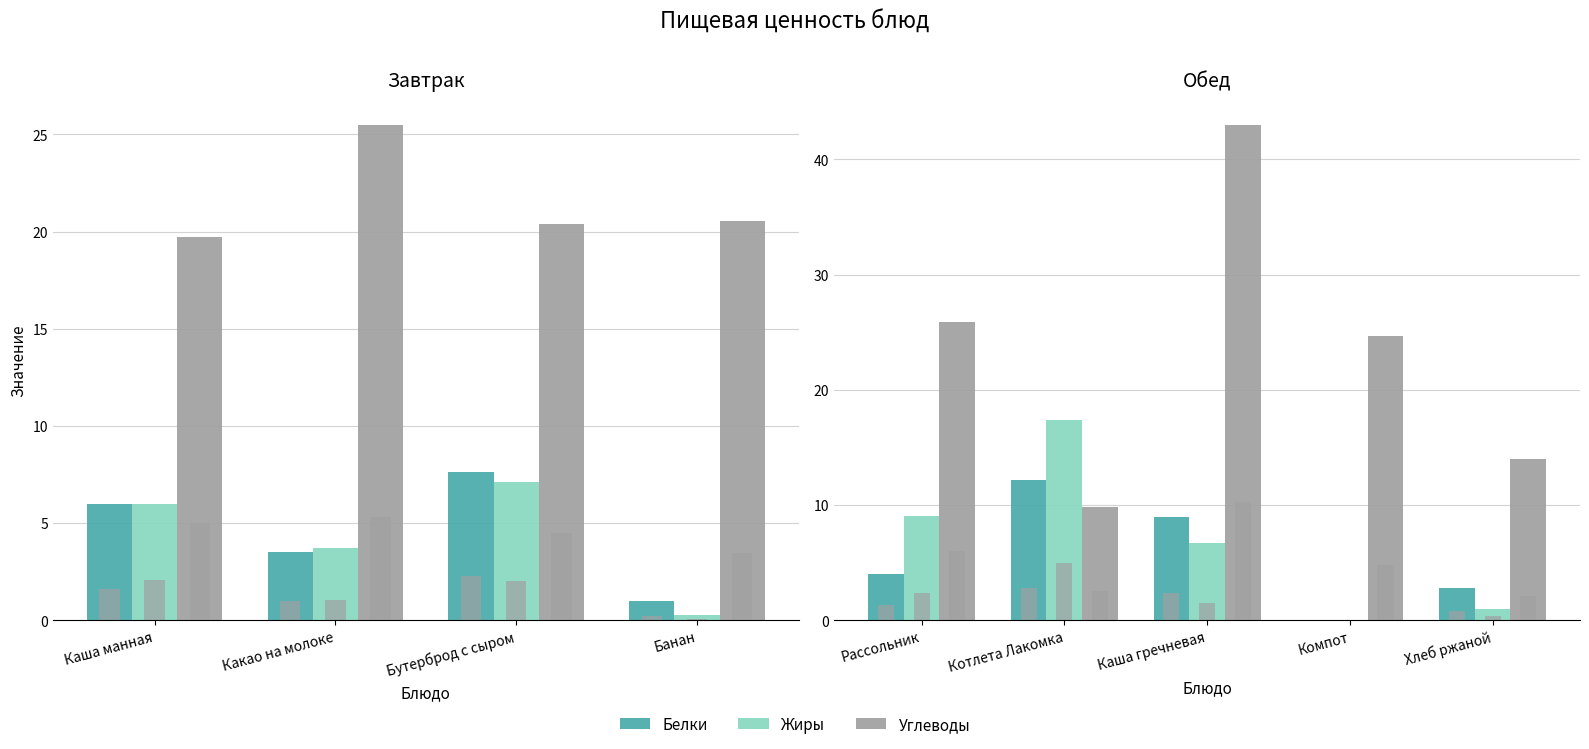

What is the maximum value shown in the chart?

43.0